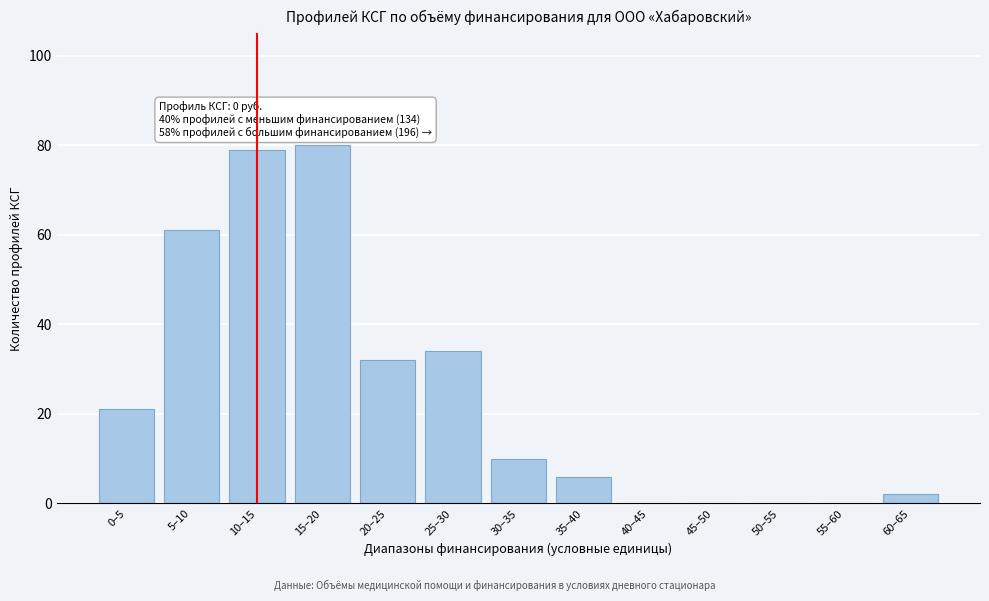

Reading left to right, list all the values displayed in this chart.

0–5=21	5–10=61	10–15=79	15–20=80	20–25=32	25–30=34	30–35=10	35–40=6	40–45=0	45–50=0	50–55=0	55–60=0	60–65=2